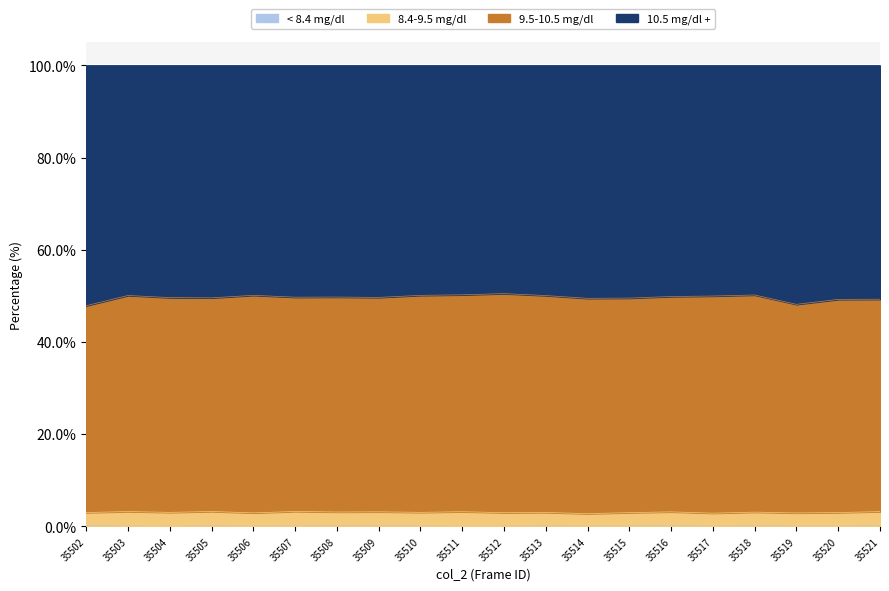

At which category is the sum across all series the highest?

35512